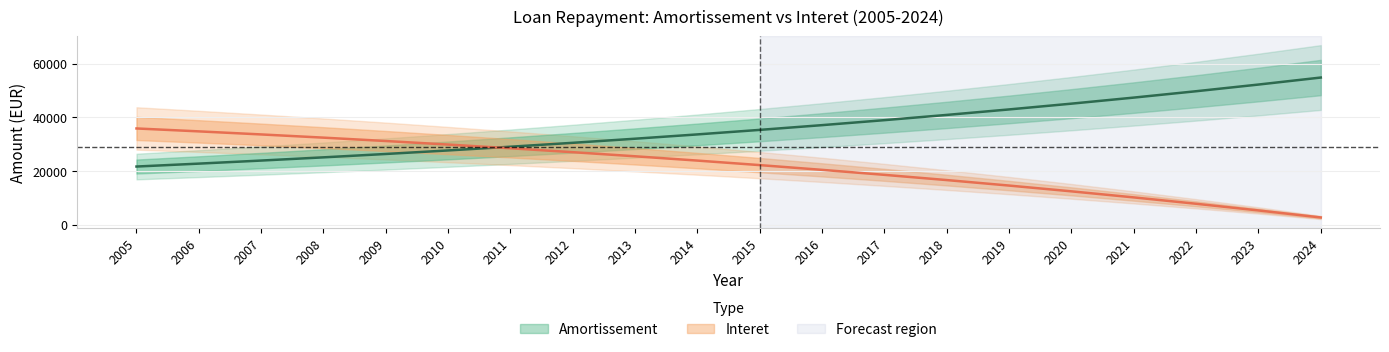

At which label is Interet closest to 19326?

2017